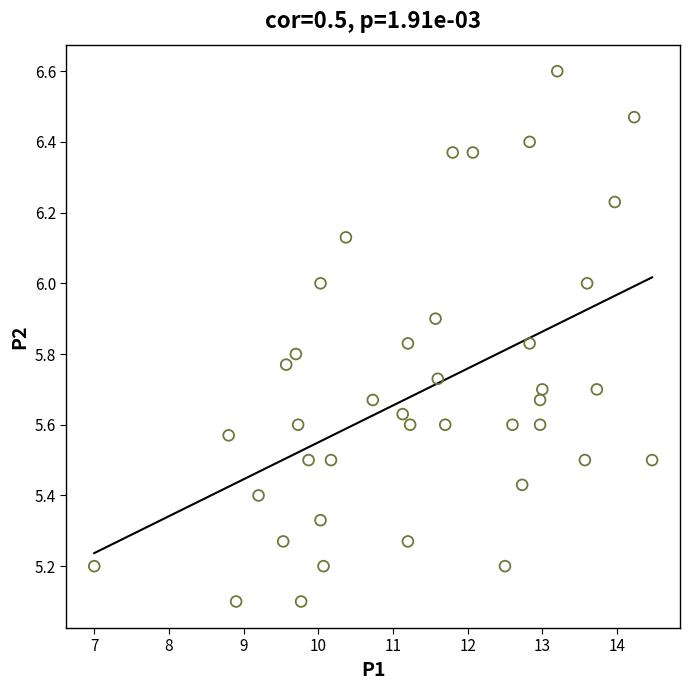

What is the range of X values (max minus min)?

7.5